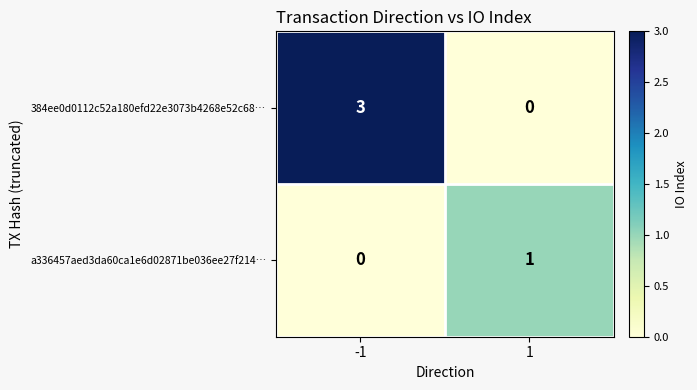

The value of a336457aed3da60ca1e6d02871be036ee27f214… at 1 is 1. True or false?

True